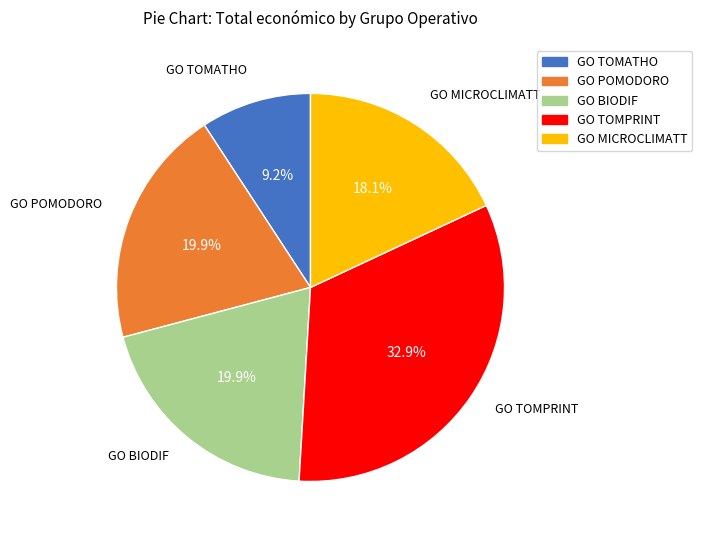

How much of the chart is everything except GO BIODIF?

80.1%